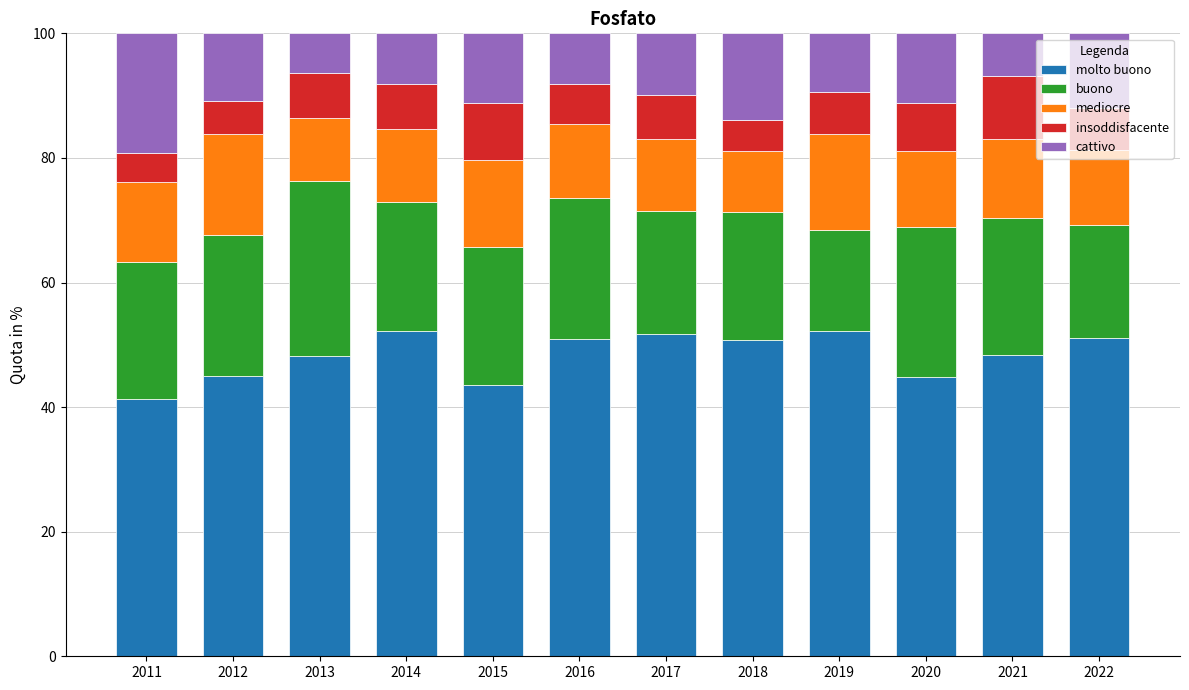

How many bars are there in total?

12